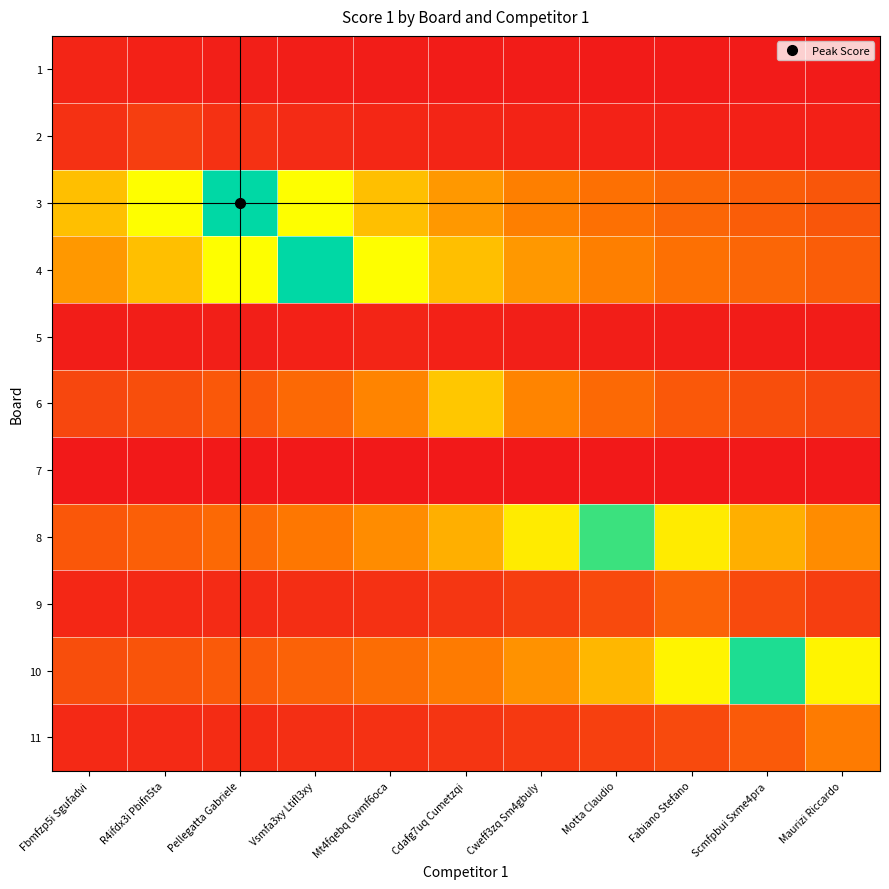

List the series in order of their peak value, lowest first.

7, 1, 5, 2, 9, 11, 6, 8, 10, 3, 4